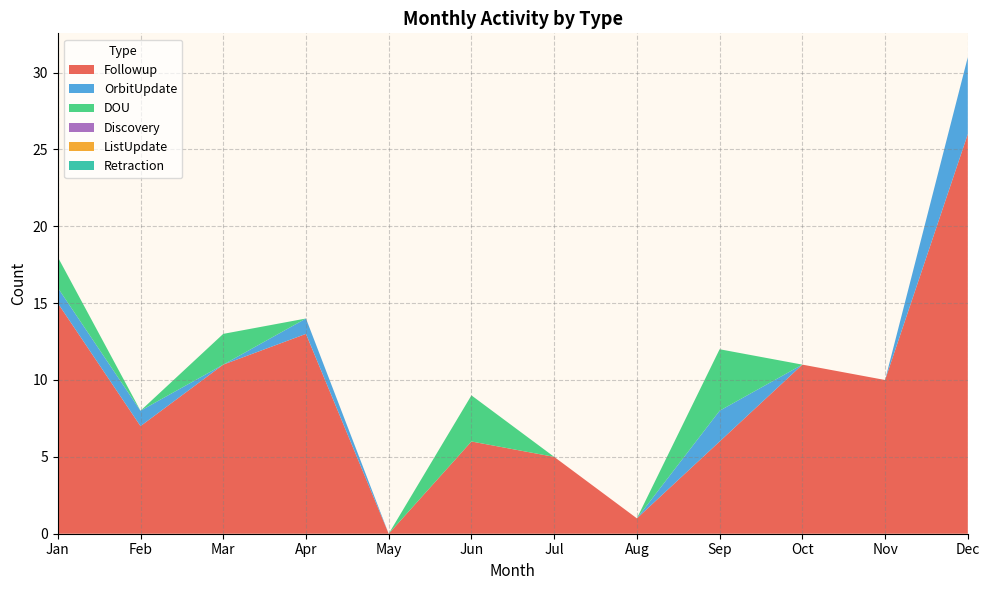

Reading left to right, transcribe all the data shown in this chart.

Followup: Jan=15	Feb=7	Mar=11	Apr=13	May=0	Jun=6	Jul=5	Aug=1	Sep=6	Oct=11	Nov=10	Dec=26
OrbitUpdate: Jan=1	Feb=1	Mar=0	Apr=1	May=0	Jun=0	Jul=0	Aug=0	Sep=2	Oct=0	Nov=0	Dec=5
DOU: Jan=2	Feb=0	Mar=2	Apr=0	May=0	Jun=3	Jul=0	Aug=0	Sep=4	Oct=0	Nov=0	Dec=0
Discovery: Jan=0	Feb=0	Mar=0	Apr=0	May=0	Jun=0	Jul=0	Aug=0	Sep=0	Oct=0	Nov=0	Dec=0
ListUpdate: Jan=0	Feb=0	Mar=0	Apr=0	May=0	Jun=0	Jul=0	Aug=0	Sep=0	Oct=0	Nov=0	Dec=0
Retraction: Jan=0	Feb=0	Mar=0	Apr=0	May=0	Jun=0	Jul=0	Aug=0	Sep=0	Oct=0	Nov=0	Dec=0